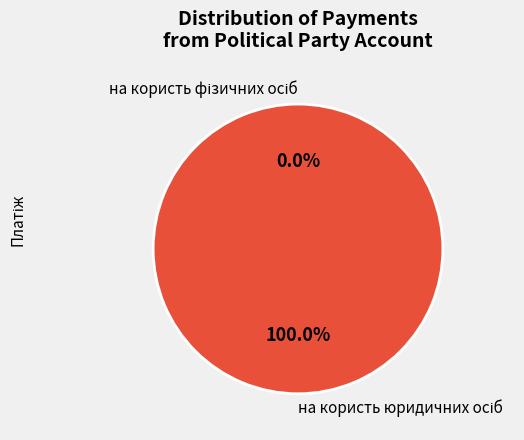

True or false: Платежі з рахунків виборчого фонду accounts for 0% of the total.

True